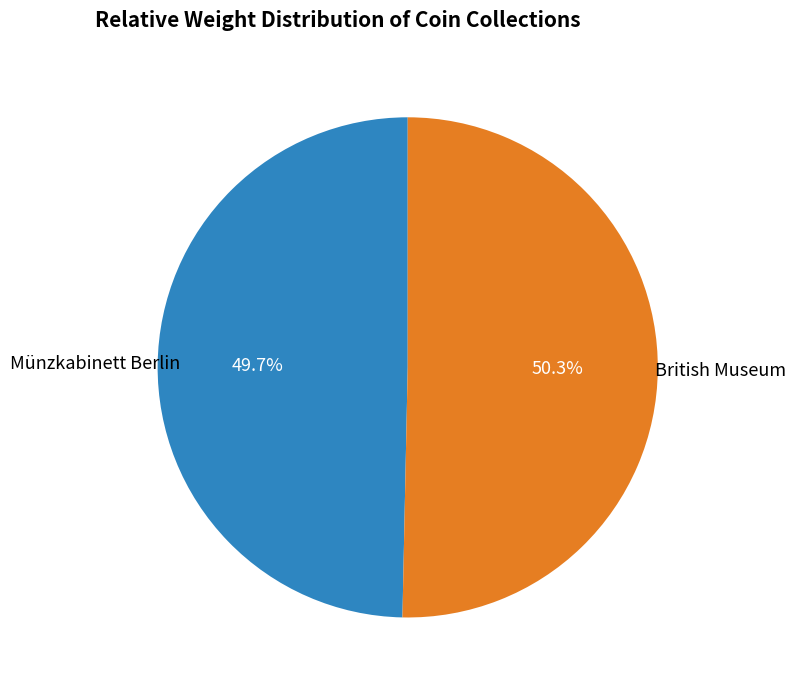

Which slice is the smallest?

Münzkabinett Berlin